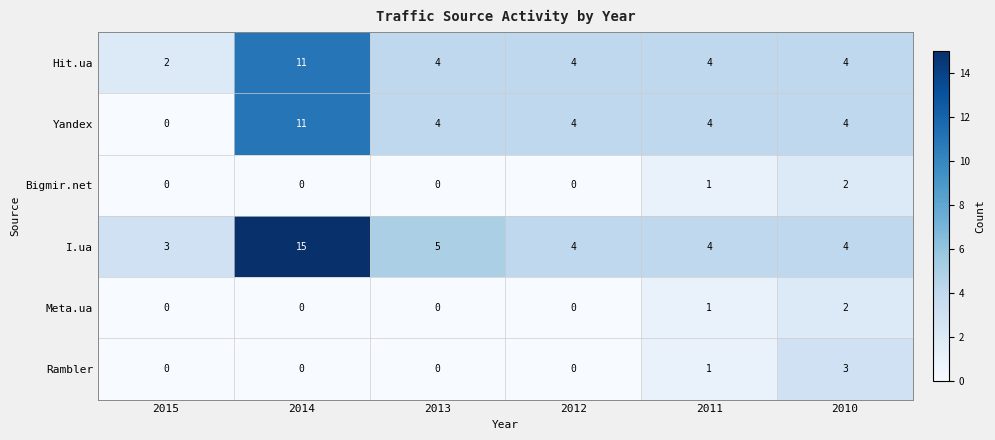

Which category has the lowest value in the Hit.ua series?

2015